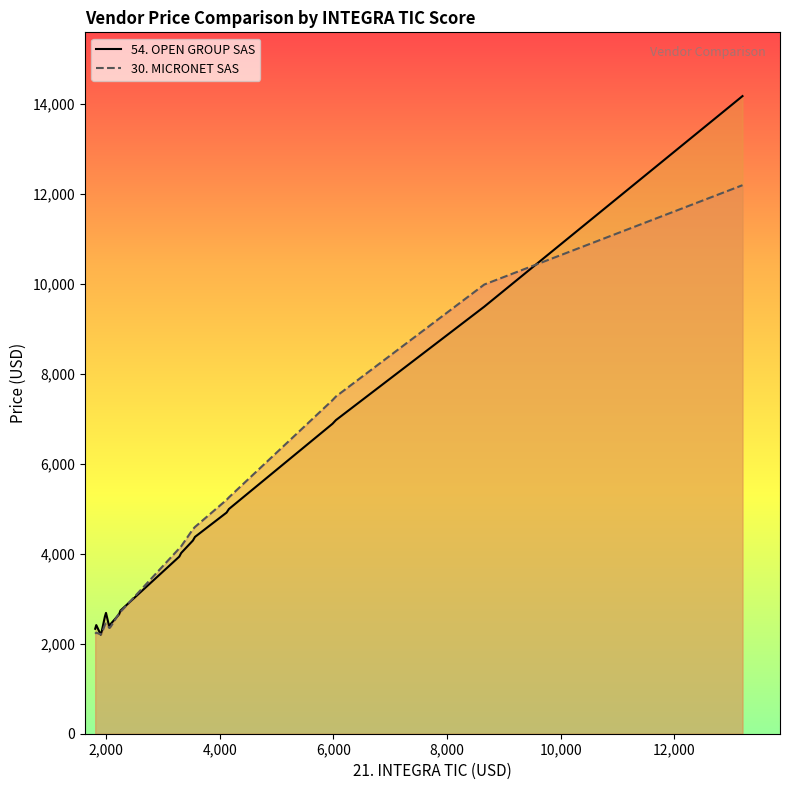

What is the greatest value displayed?

14175